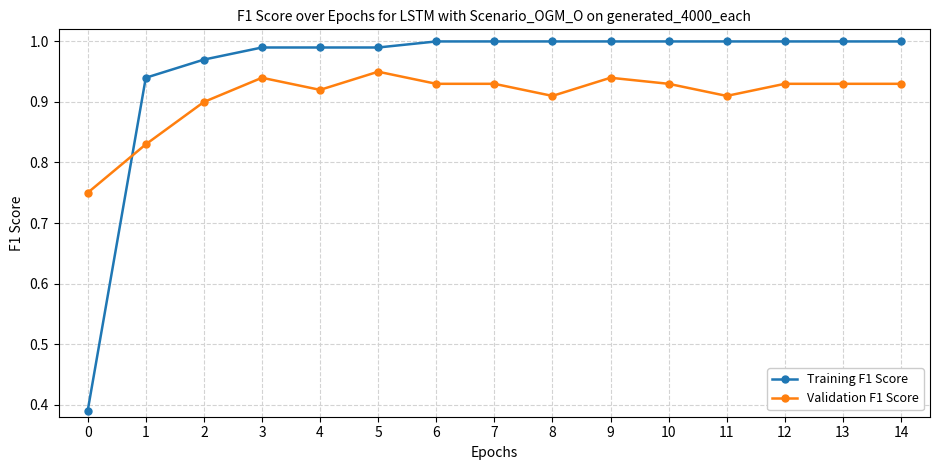

Which series has the widest spread of values?

Training F1 Score